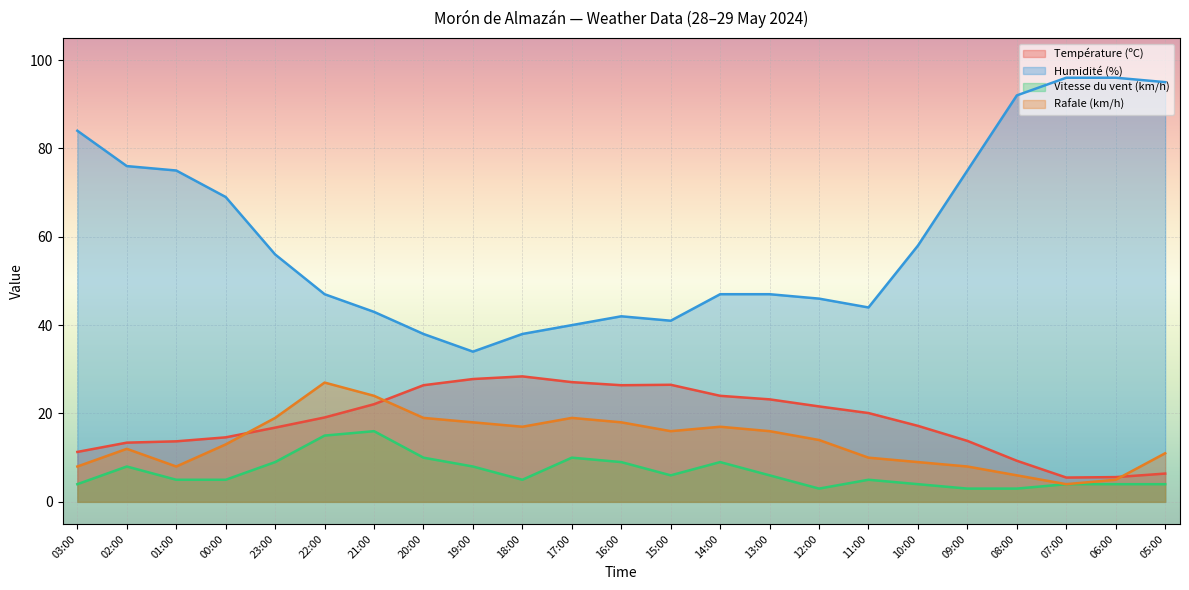

True or false: Rafale (km/h) and Humidité (%) cross at least once.

False